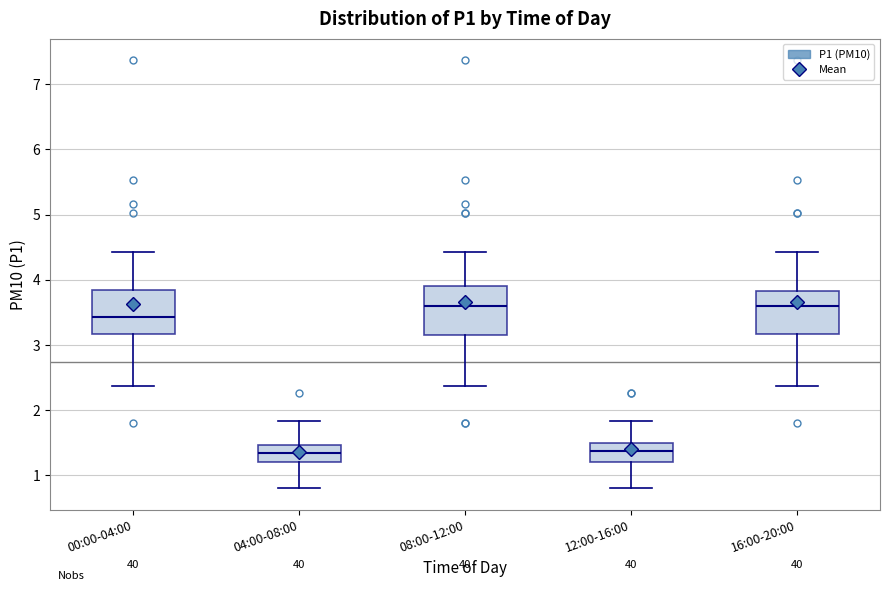

Reading left to right, transcribe this box plot: for each box, give where its median line is, the range the box spans, and where its two whiskers end, as read against the y-axis. The values are not printed on the chart, so give them approximately, as read against the axis.

00:00-04:00: median 3.4, box 3.2 to 3.8, whiskers 2.4 to 4.4
04:00-08:00: median 1.4, box 1.2 to 1.5, whiskers 0.8 to 1.8
08:00-12:00: median 3.6, box 3.2 to 3.9, whiskers 2.4 to 4.4
12:00-16:00: median 1.4, box 1.2 to 1.5, whiskers 0.8 to 1.8
16:00-20:00: median 3.6, box 3.2 to 3.8, whiskers 2.4 to 4.4